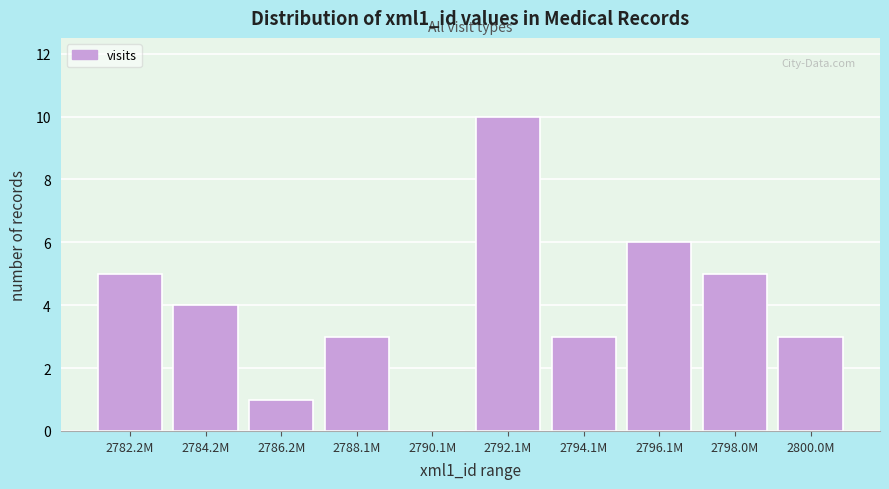

Reading left to right, transcribe all the data shown in this chart.

2782.2M=5	2784.2M=4	2786.2M=1	2788.1M=3	2790.1M=0	2792.1M=10	2794.1M=3	2796.1M=6	2798.0M=5	2800.0M=3